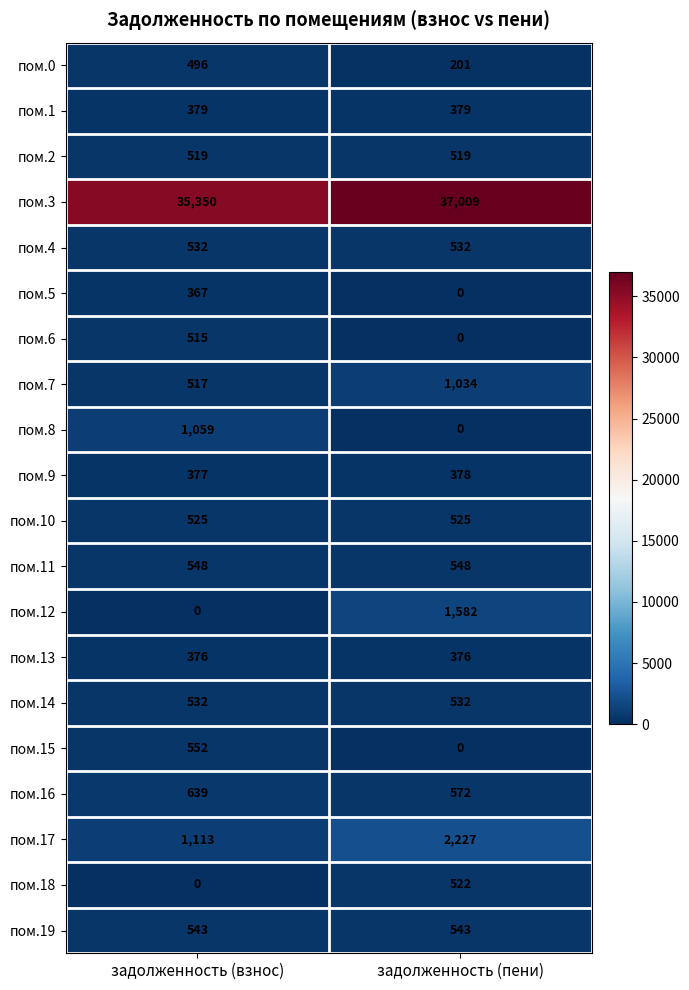

Which series changed the most between задолженность (взнос) and задолженность (пени)?

пом.3